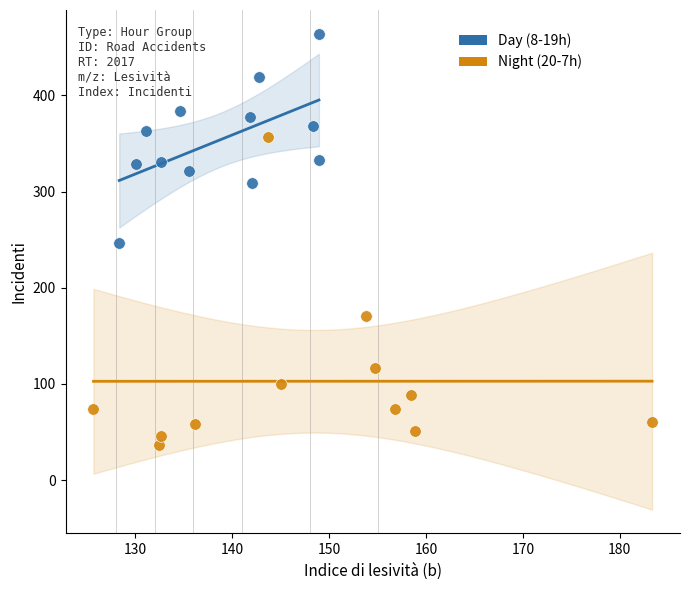

Which series has the largest Y range (max minus min)?

Night (20-7h)